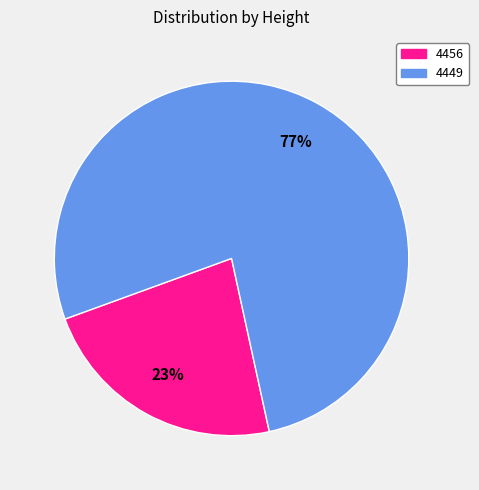

Is there a majority slice in this chart?

Yes